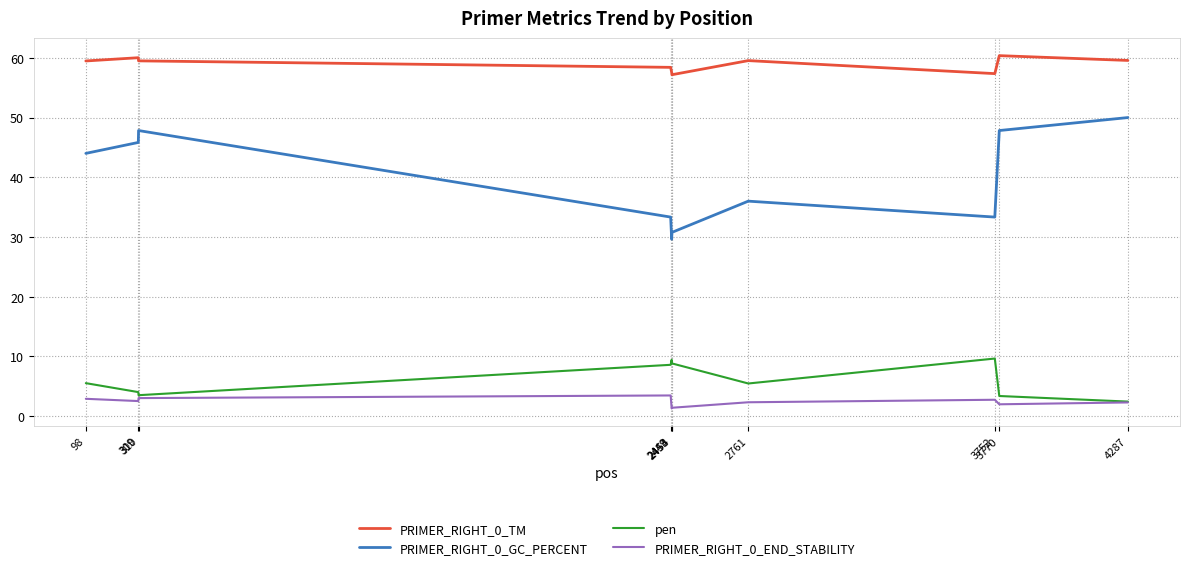

What is the difference between the second highest and second lowest values in the pen series?

6.1